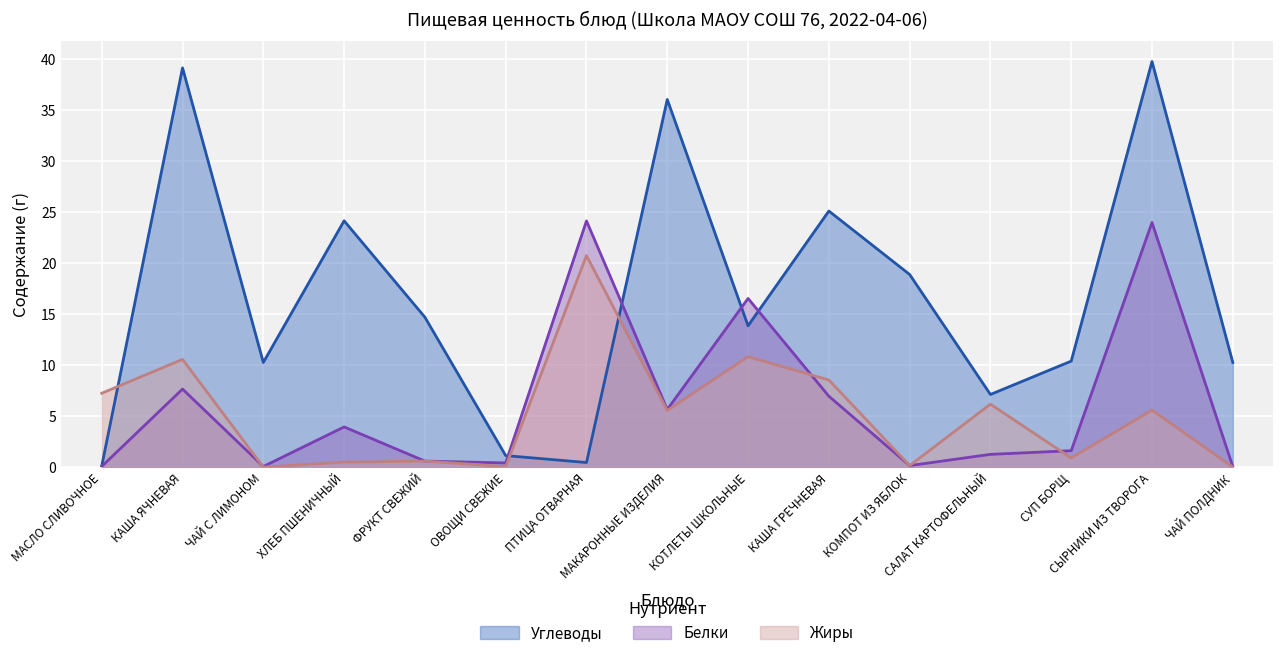

Is the value of Жиры at ОВОЩИ СВЕЖИЕ greater than the value of Углеводы at ФРУКТ СВЕЖИЙ?

No